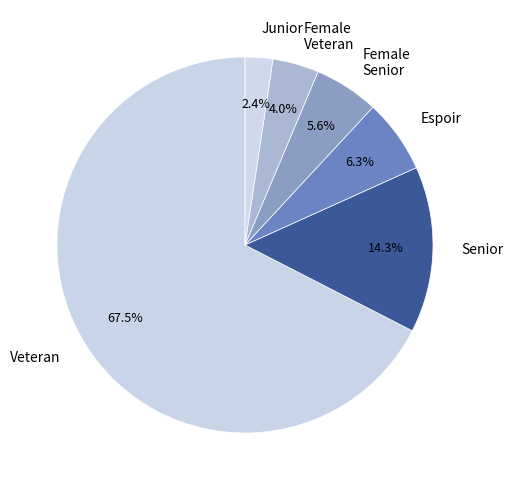

Between Junior and Espoir, which is larger?

Espoir